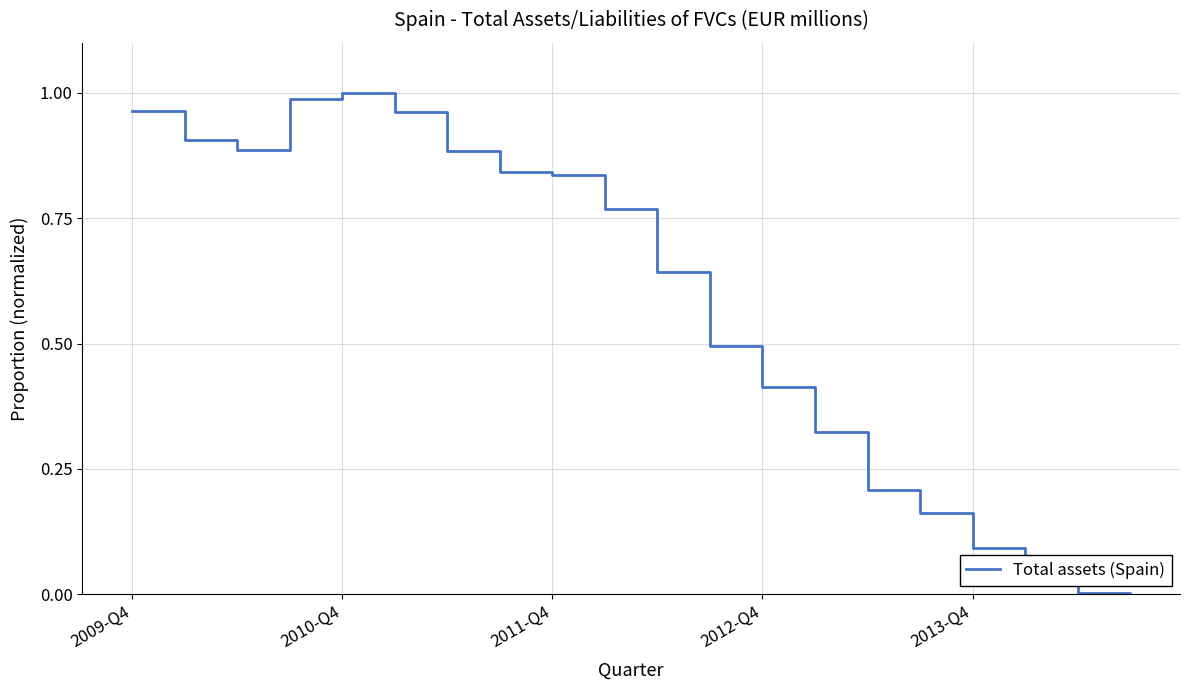

Does the chart display data point markers on the line(s)?

No